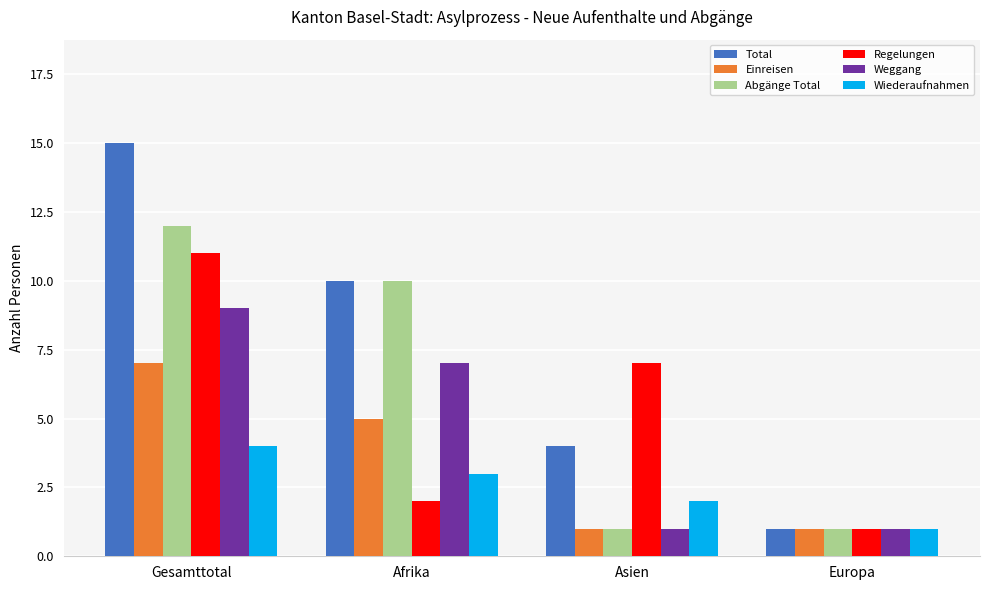

How many distinct data groups are displayed?

6